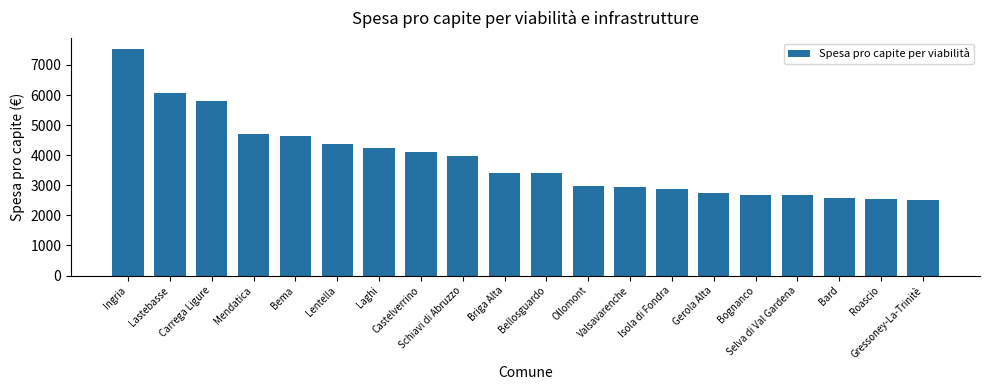

Are the bars grouped side by side (vs. stacked)?

No